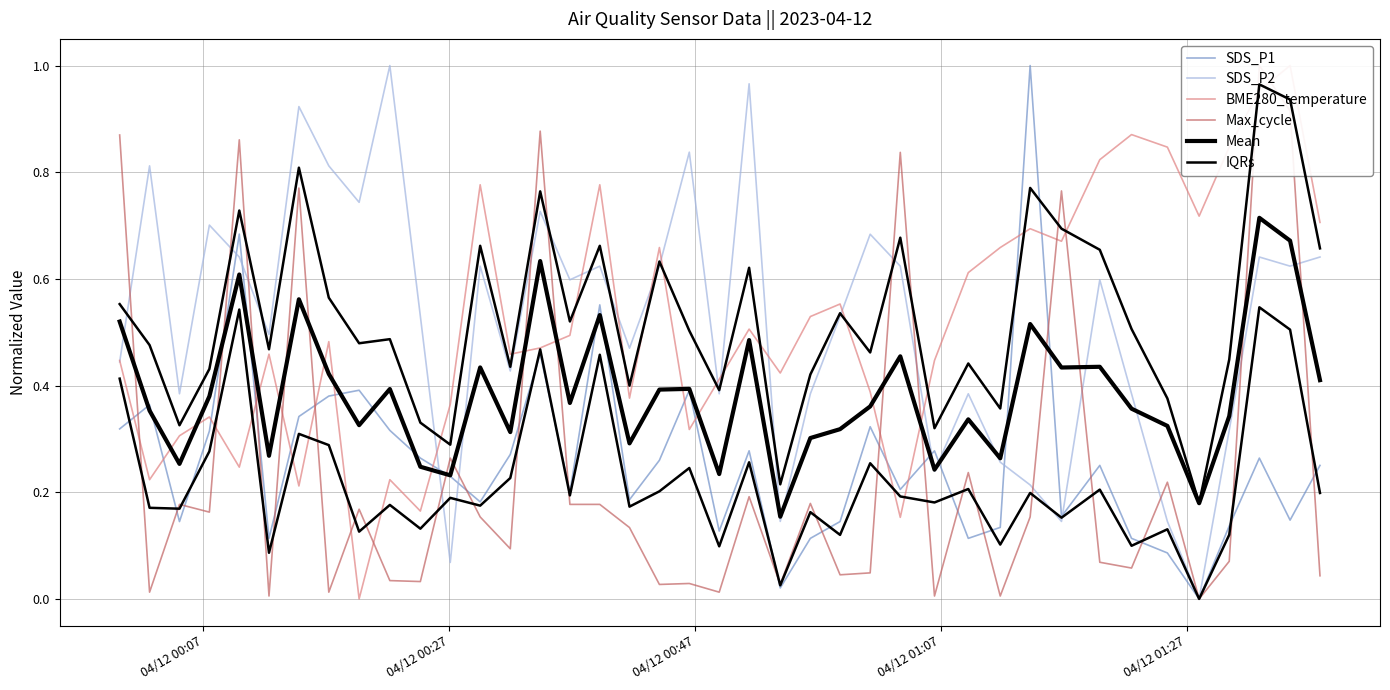

How many interior local peaks does the SDS_P2 series have?

13